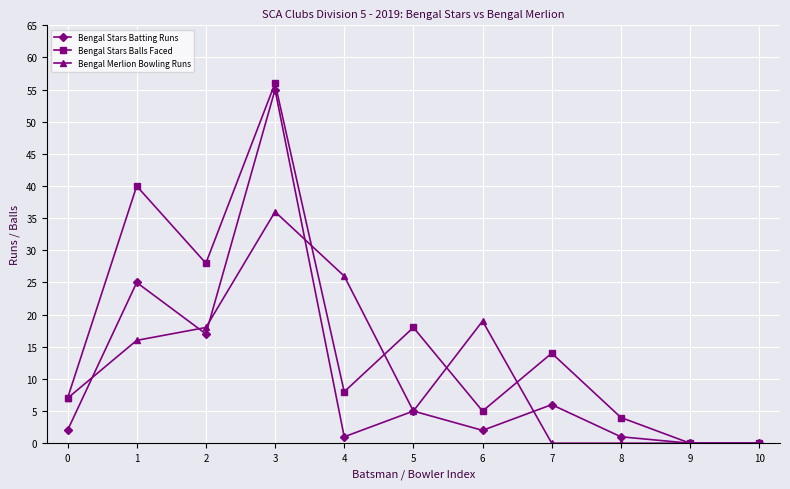

Between 6 and 8, which series saw the biggest shift?

Bengal Merlion Bowling Runs